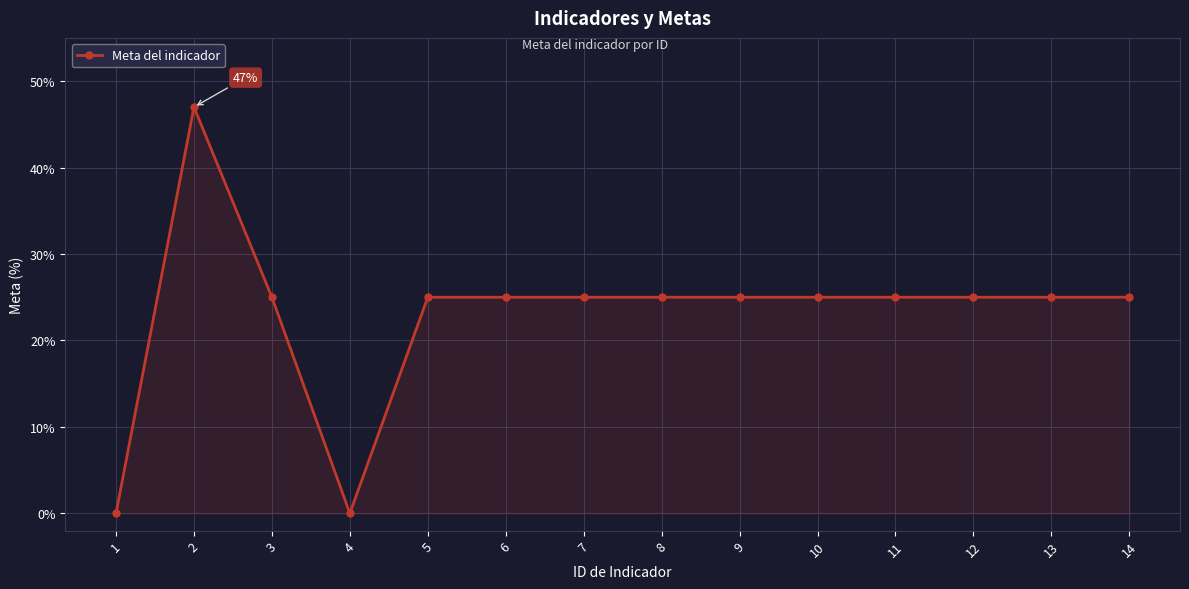

What is the sum of the values at 13 and 3?

50